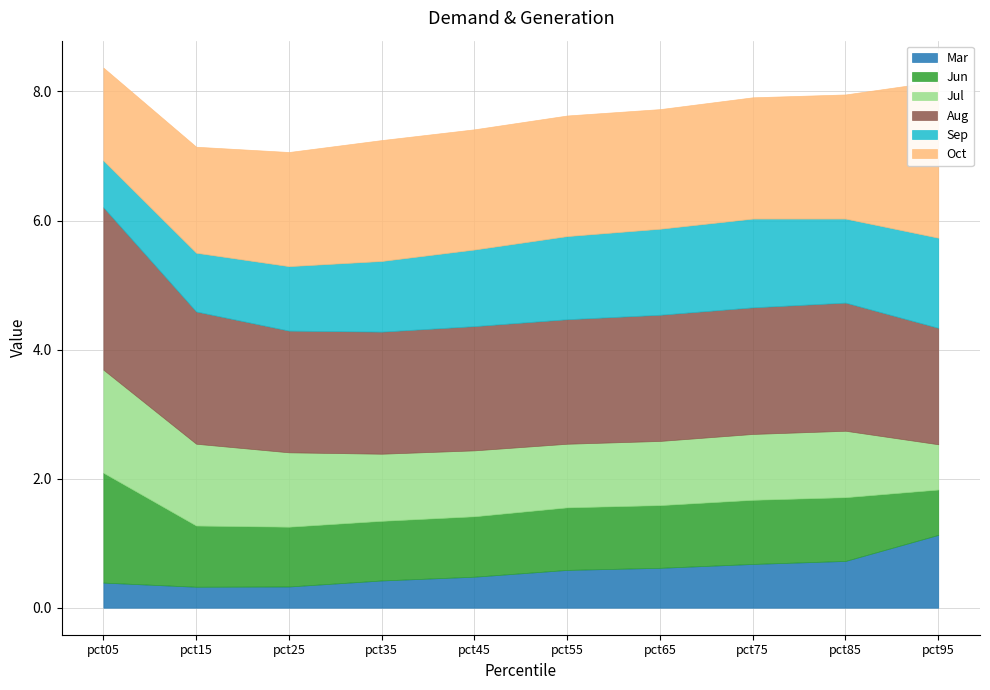

Is the value of Sep at pct35 greater than the value of Jul at pct15?

No